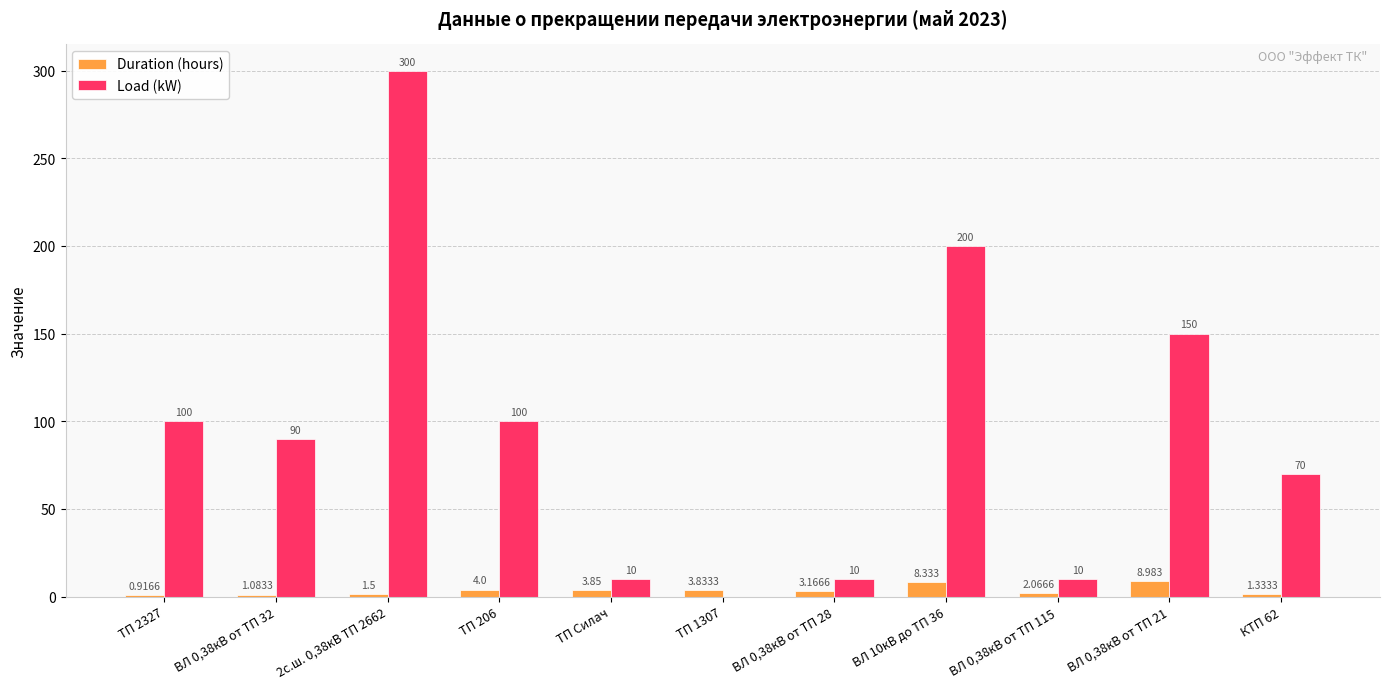

Which series has the largest range (max minus min)?

Load (kW)